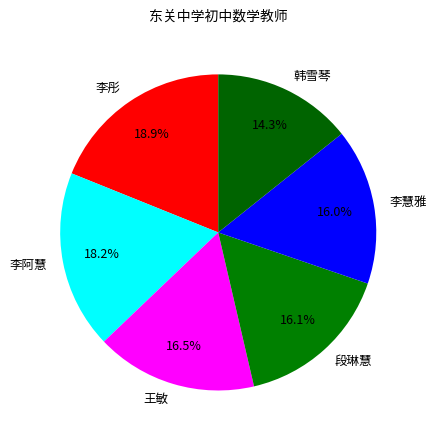

What is the ratio of the value at 李彤 to the value at 段琳慧?

1.2